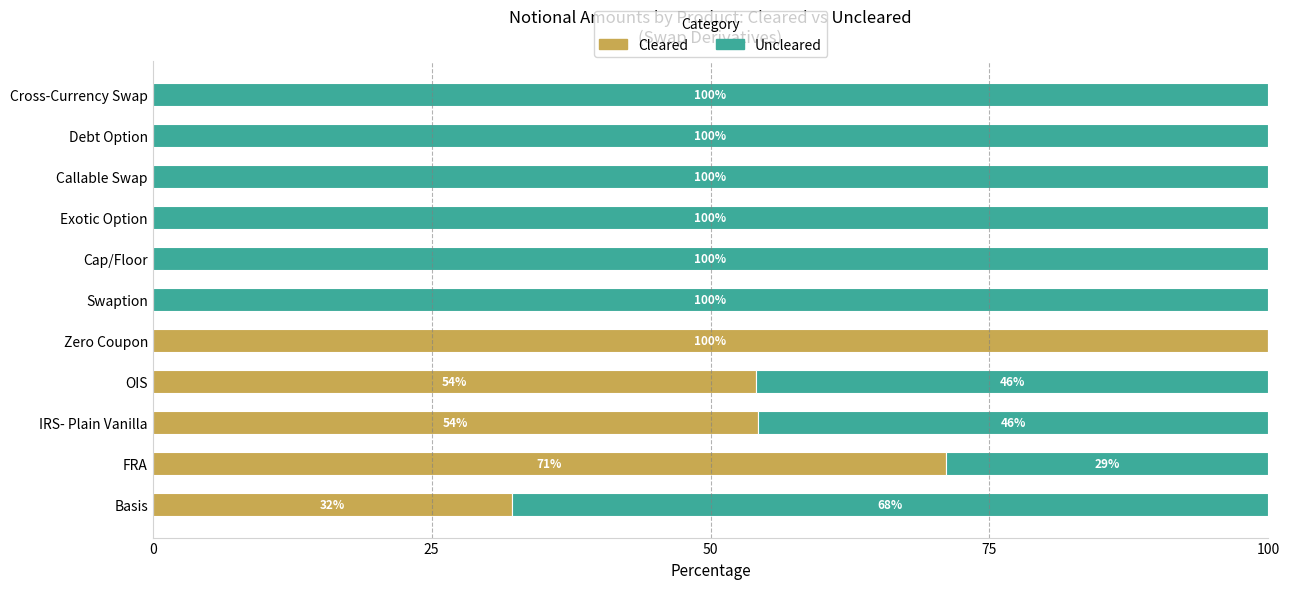

Which category has the highest value in the Cleared series?

Zero Coupon